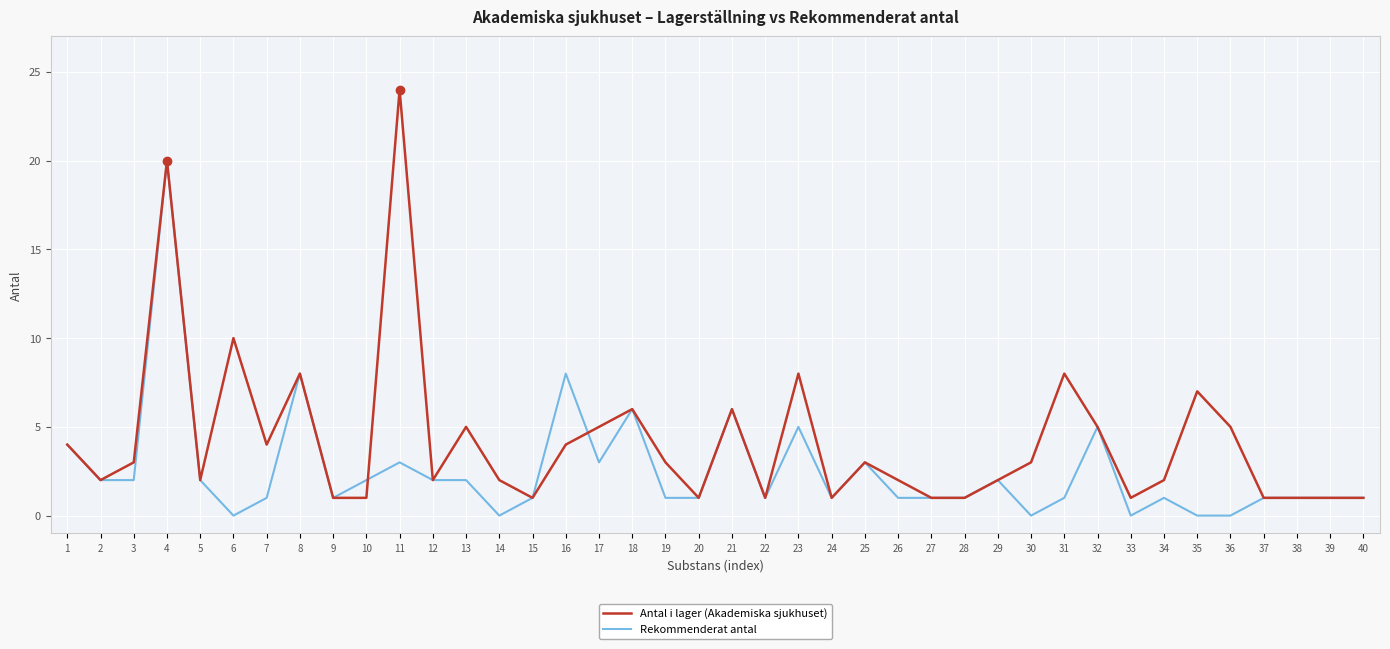

List the series in order of their peak value, lowest first.

Rekommenderat antal, Antal i lager (Akademiska sjukhuset)